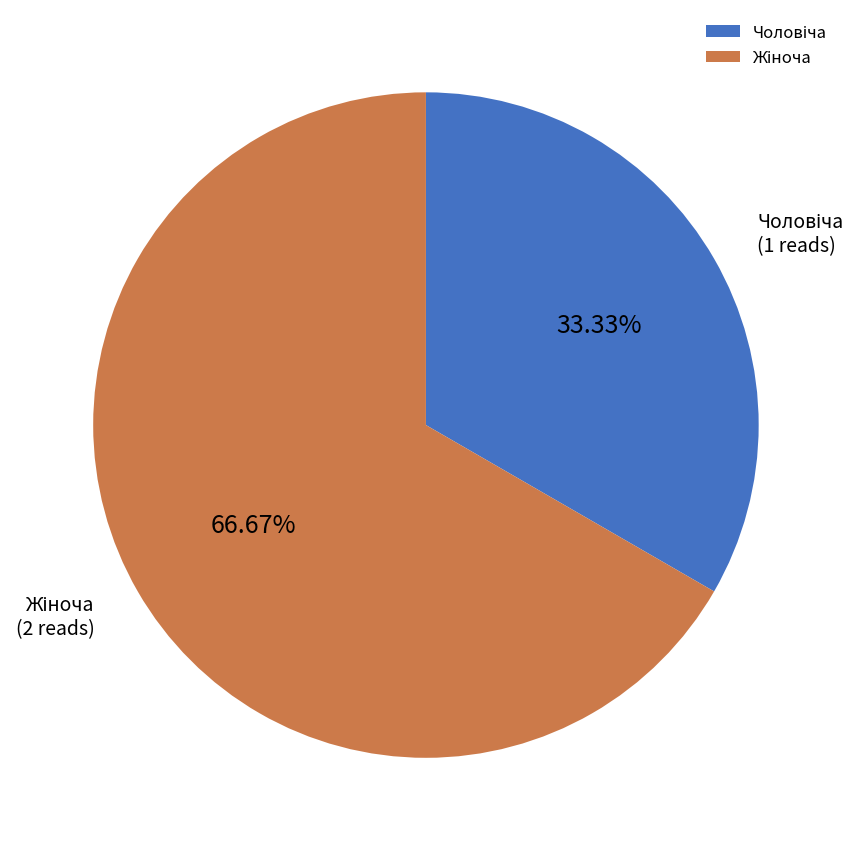

Does any single category account for the majority?

Yes